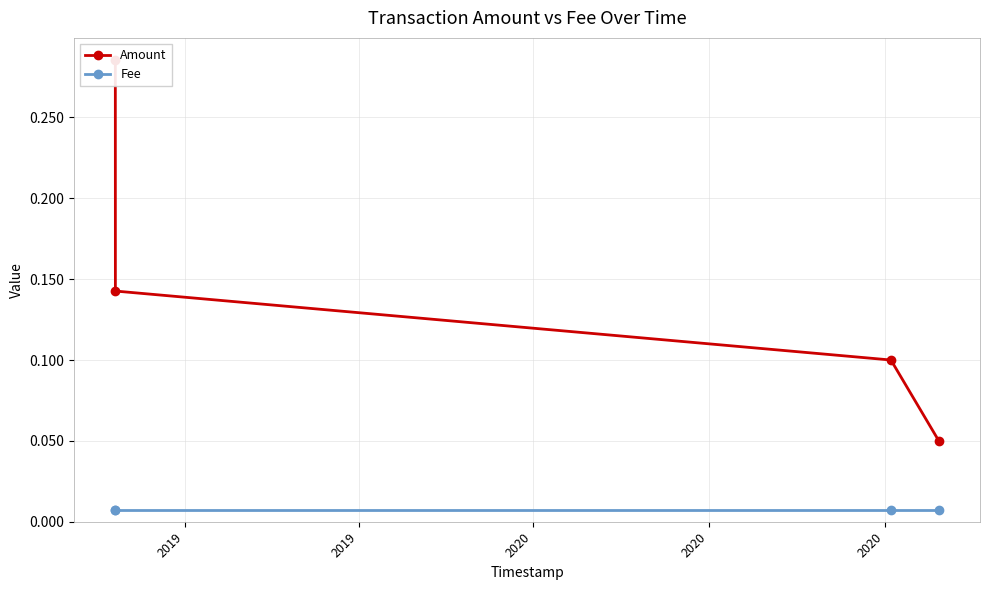

At which category does the chart reach its peak across all series?

2019